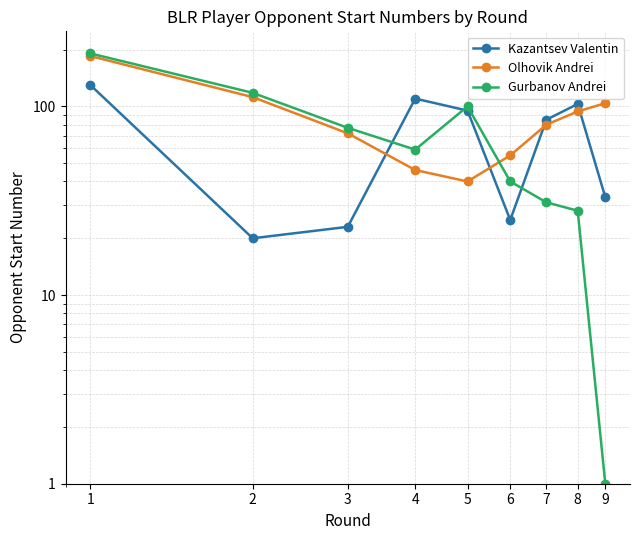

Reading right to left, extract all data points from this chart.

Kazantsev Valentin: 33	103	85	25	95	110	23	20	130
Olhovik Andrei: 104	94	80	55	40	46	72	112	185
Gurbanov Andrei: 1	28	31	40	100	59	77	118	191